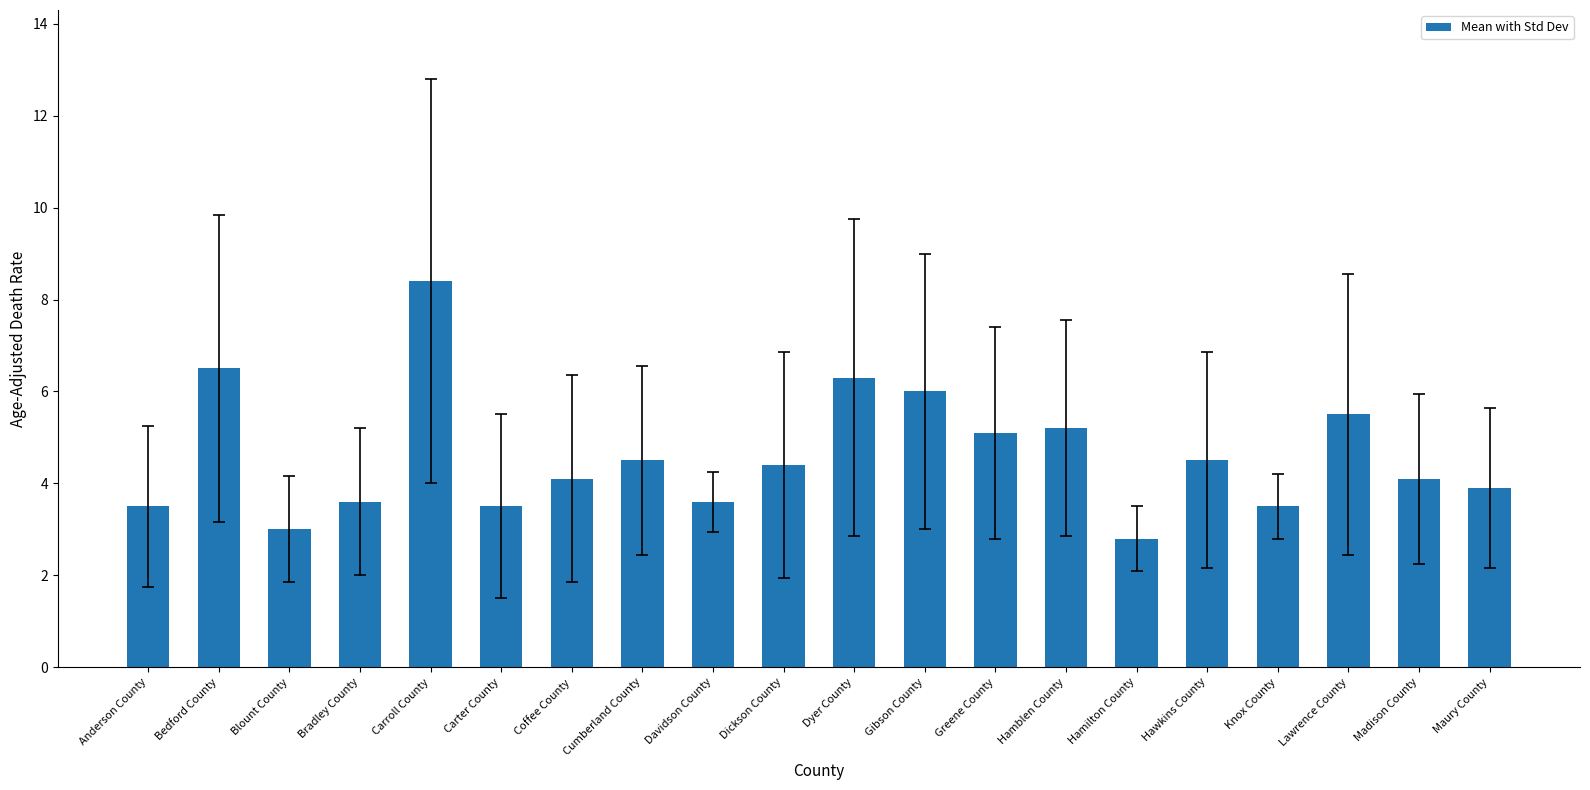

Reading left to right, extract all data points from this chart.

Anderson County=3.5	Bedford County=6.5	Blount County=3.0	Bradley County=3.6	Carroll County=8.4	Carter County=3.5	Coffee County=4.1	Cumberland County=4.5	Davidson County=3.6	Dickson County=4.4	Dyer County=6.3	Gibson County=6.0	Greene County=5.1	Hamblen County=5.2	Hamilton County=2.8	Hawkins County=4.5	Knox County=3.5	Lawrence County=5.5	Madison County=4.1	Maury County=3.9